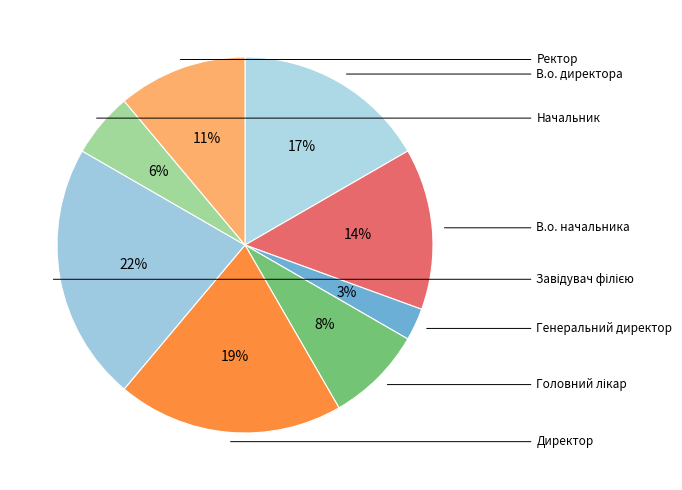

Rank the categories by value from lowest to highest.

Генеральний директор, Начальник, Головний лікар, Ректор, В.о. начальника, В.о. директора, Директор, Завідувач філією